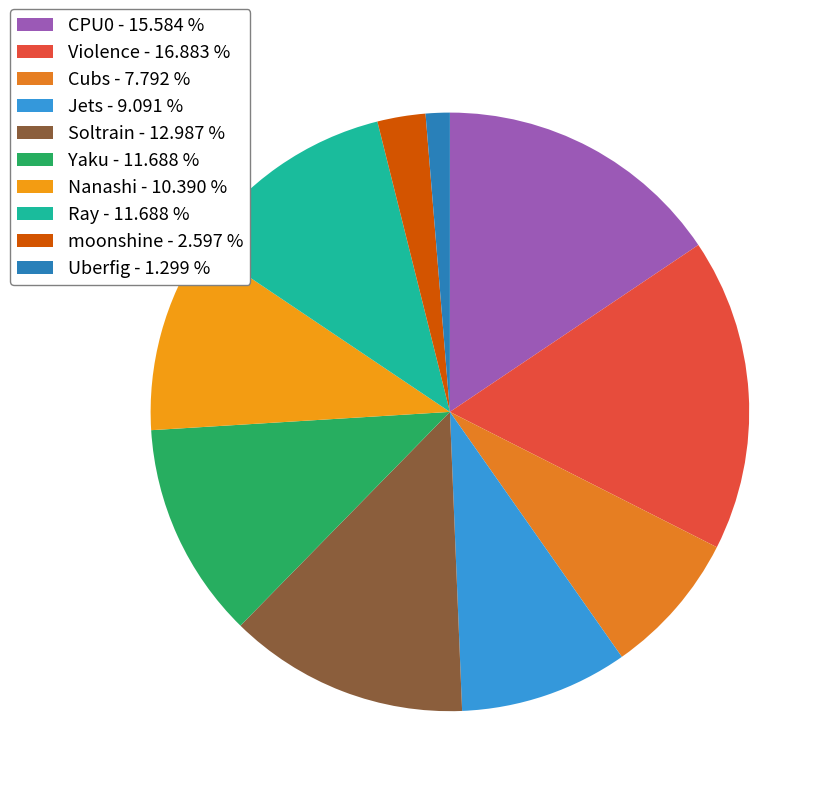

Count the number of slices in the pie.

10